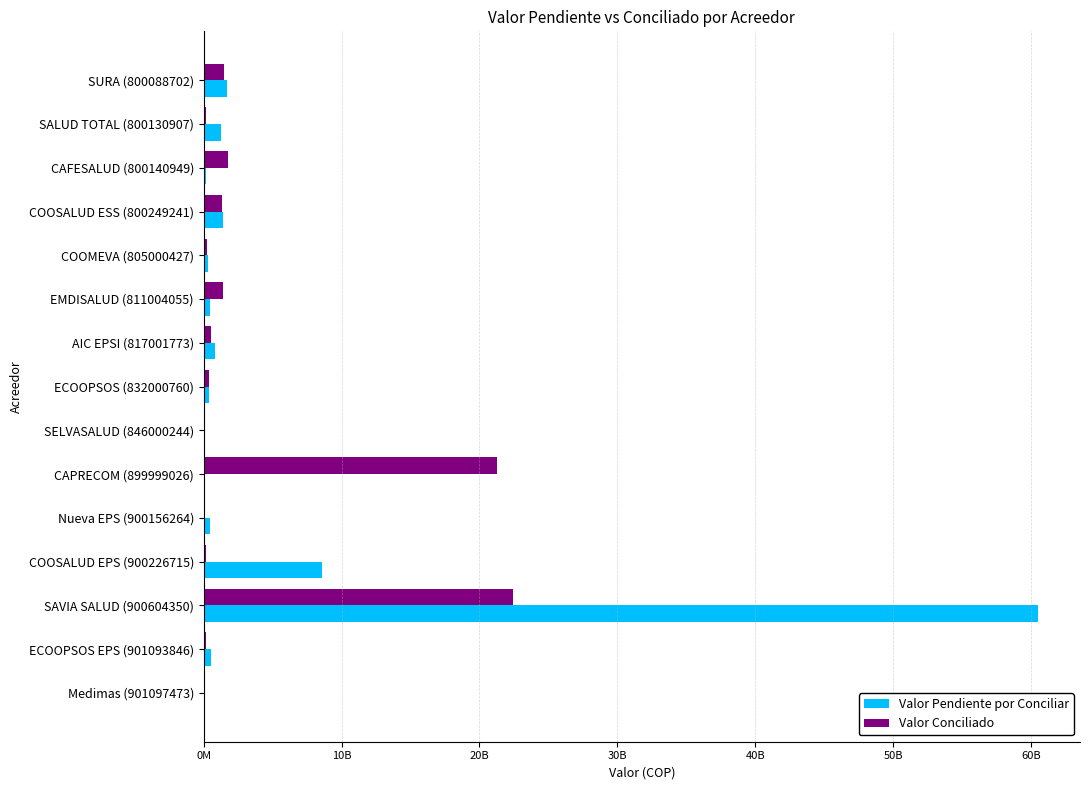

At how many categories does at least one series exceed 43256224251?

1